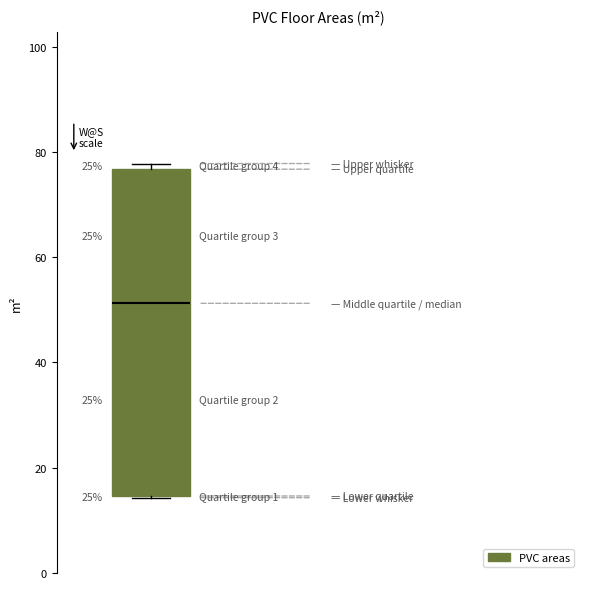

Transcribe this box plot: give where the median line is, the range the box spans, and where the two whiskers end, as read against the y-axis. The values are not printed on the chart, so give them approximately, as read against the axis.

median 52, box 14 to 76, whiskers 14 to 78